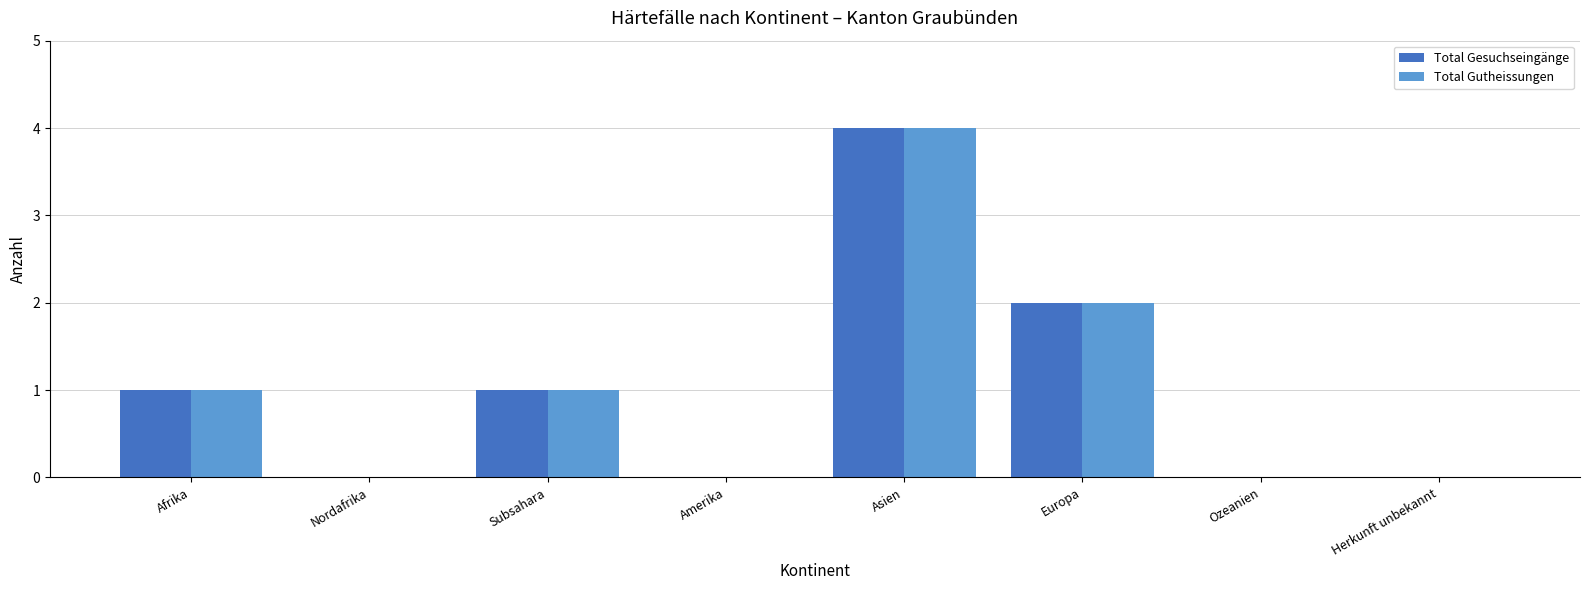

What is the sum of all Total Gesuchseingänge values?

8